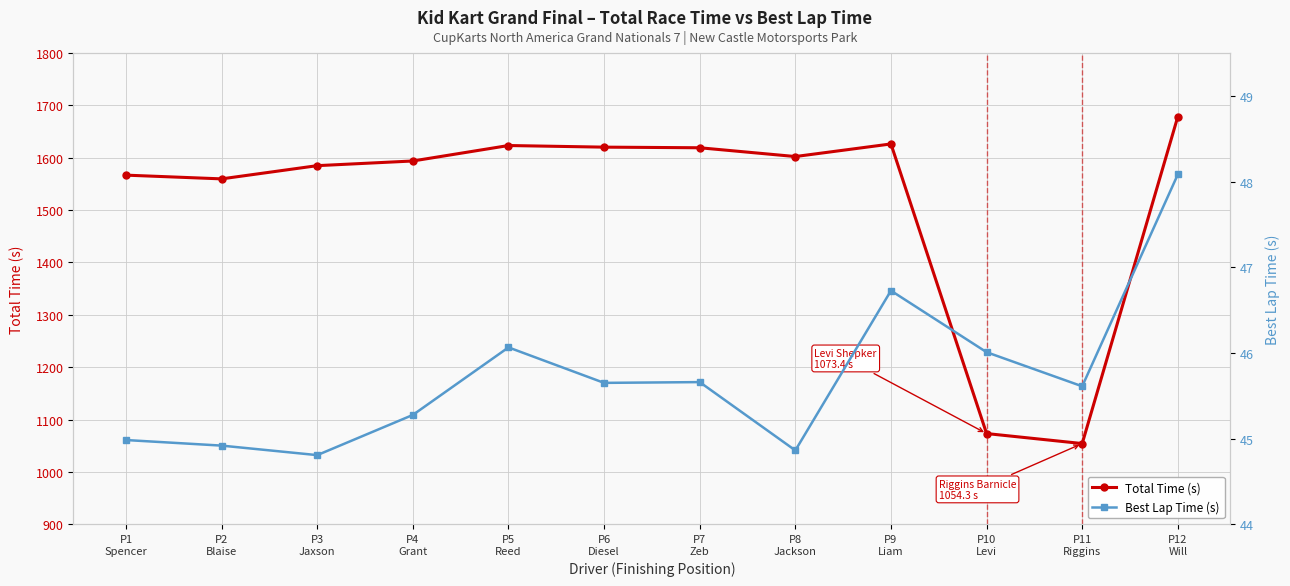

What is the spread (max minus min) of values at P2
Blaise?

1514.8